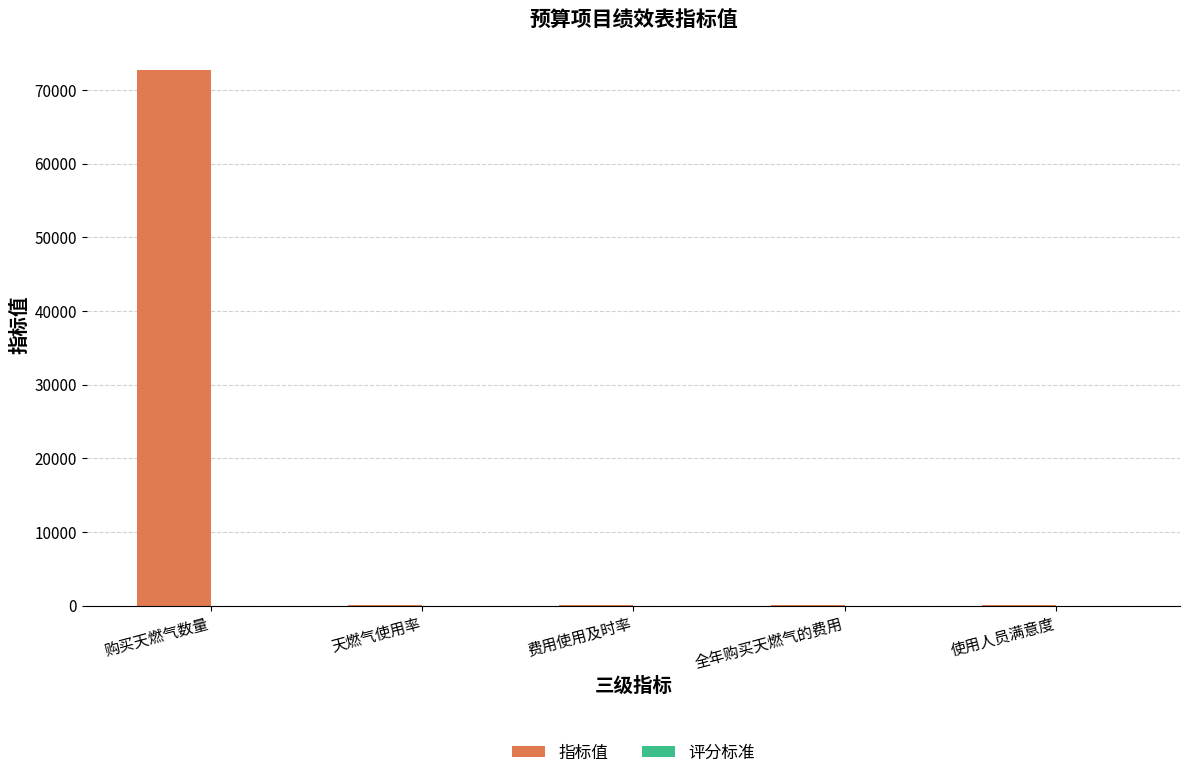

What is the sum of all 指标值 values?

72994